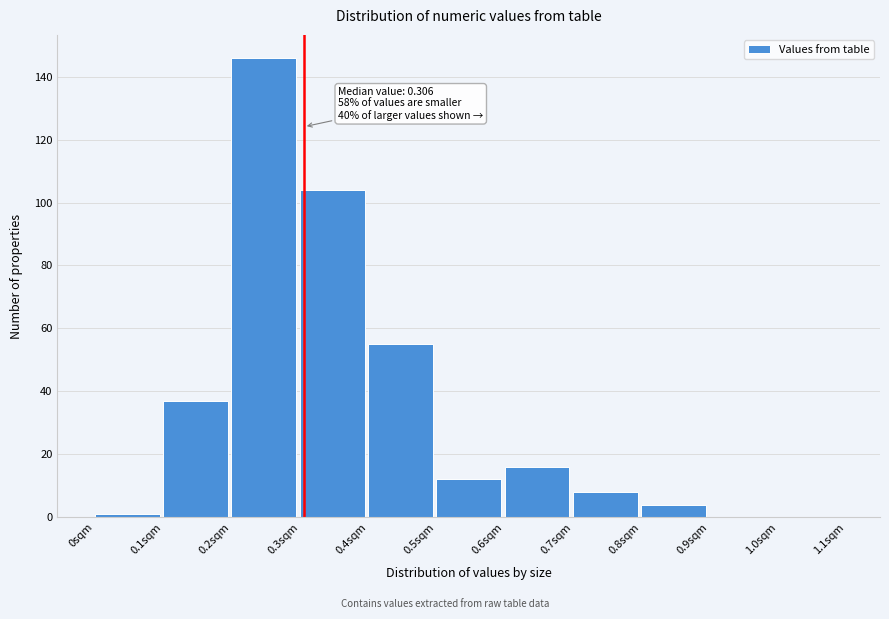

Which range on the x-axis has the tallest bar?

0.2 to 0.3